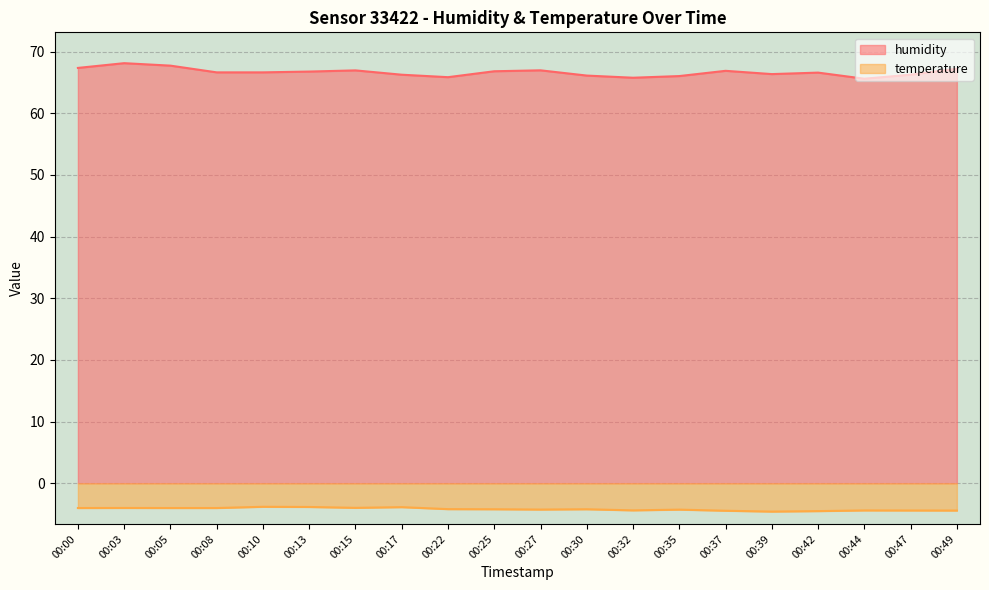

Which series has the widest spread of values?

humidity